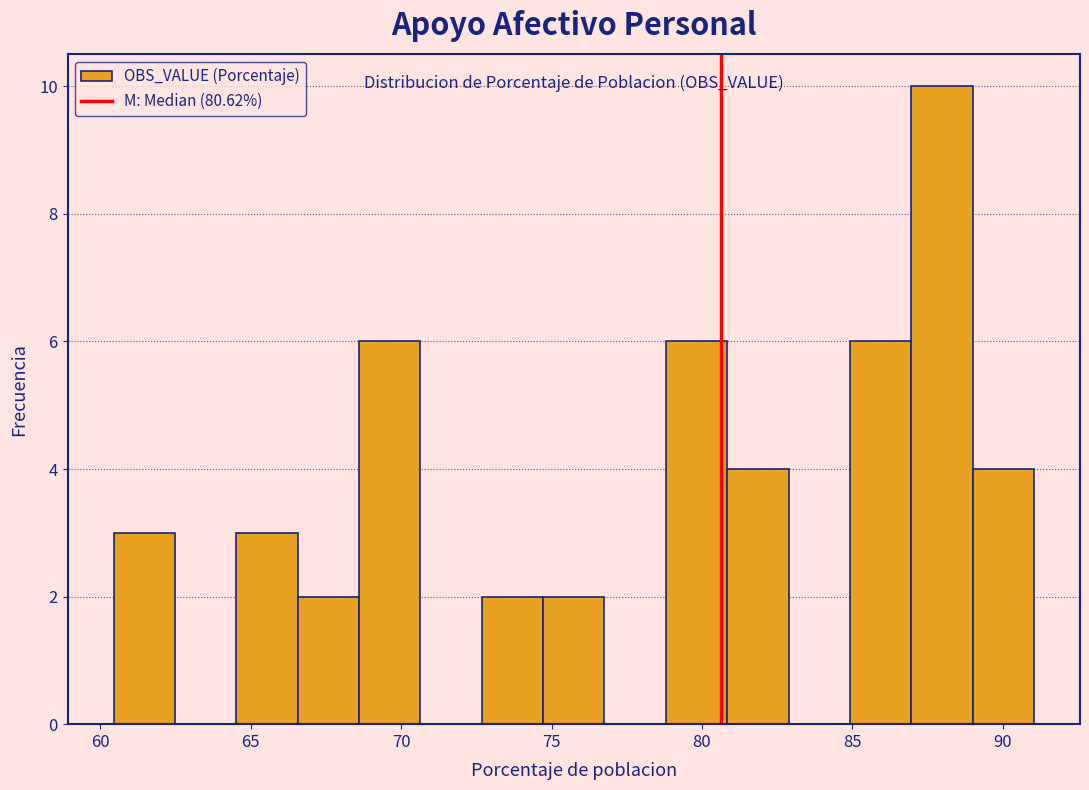

Reading left to right, list every bar in this chart as the range it spans on the x-axis followed by its height. Neither the bar edges nor the heights are printed on the chart, so give them approximately, as read against the axes.

60.5 to 62.5: 3
62.5 to 64.5: 0
64.5 to 66.5: 3
66.5 to 68.5: 2
68.5 to 70.5: 6
70.5 to 72.5: 0
72.5 to 74.5: 2
74.5 to 77.0: 2
77.0 to 79.0: 0
79.0 to 81.0: 6
81.0 to 83.0: 4
83.0 to 85.0: 0
85.0 to 87.0: 6
87.0 to 89.0: 10
89.0 to 91.0: 4